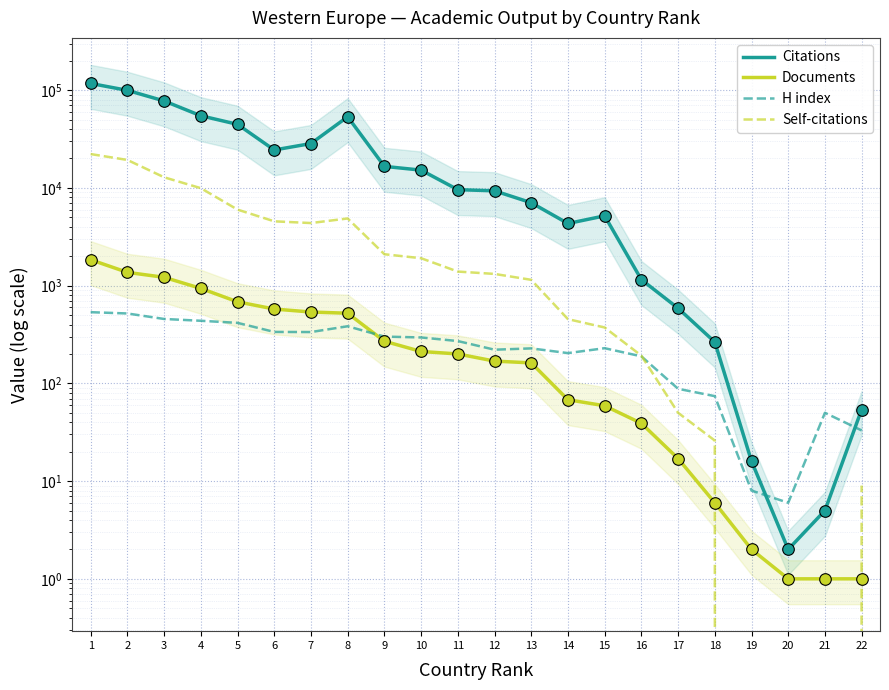

Which series has the largest total across all categories?

Citations